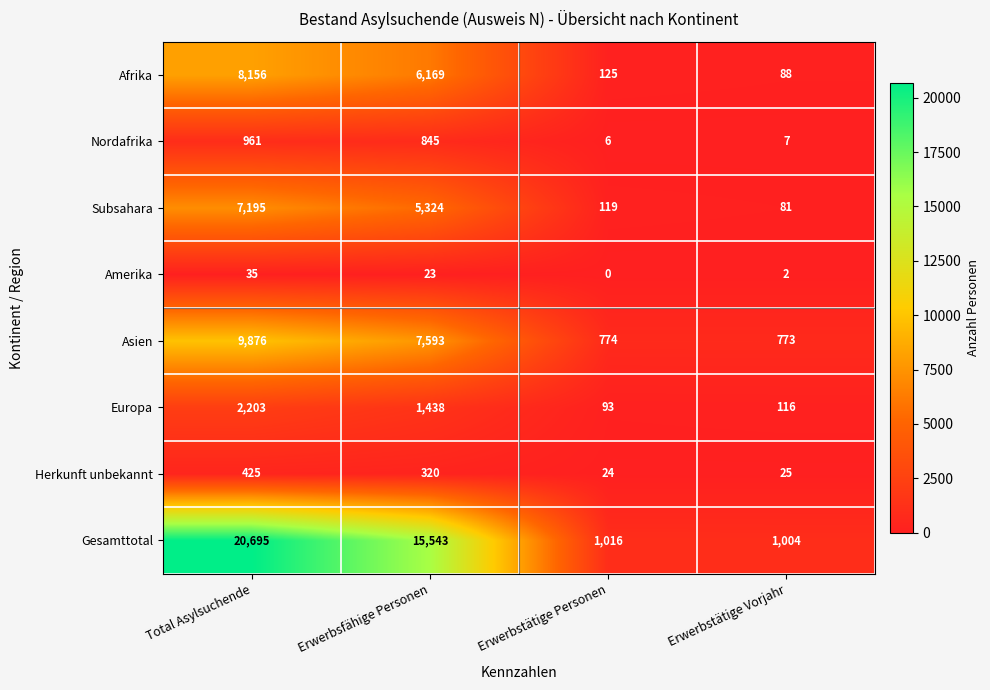

What is the approximate value of Subsahara at Erwerbstätige Vorjahr, to the nearest 100?

100